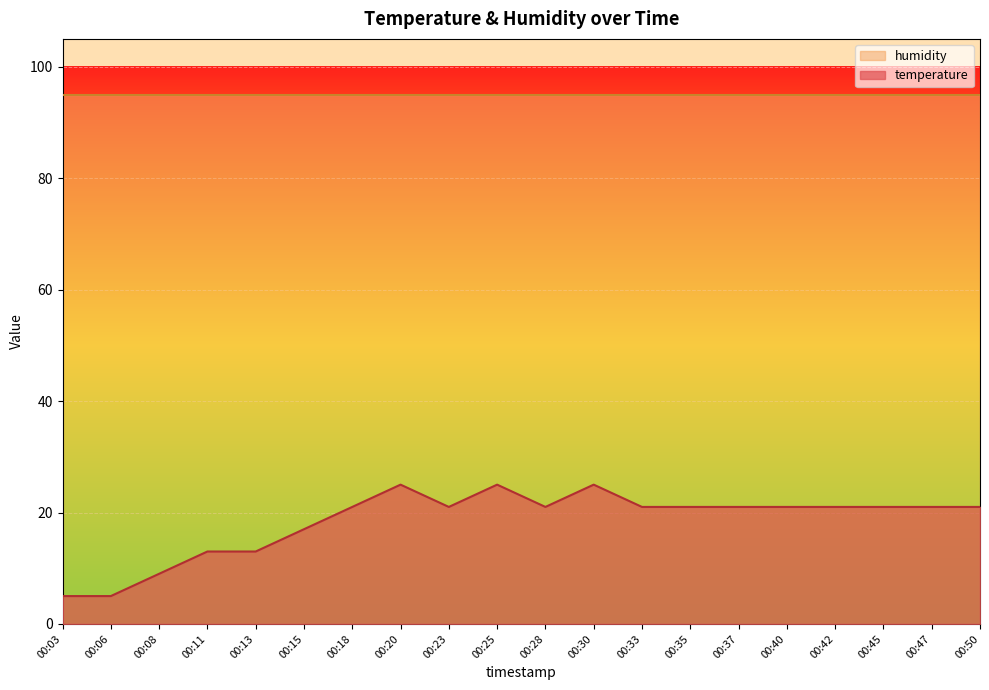

At which category does the data reach its first local peak?

00:20